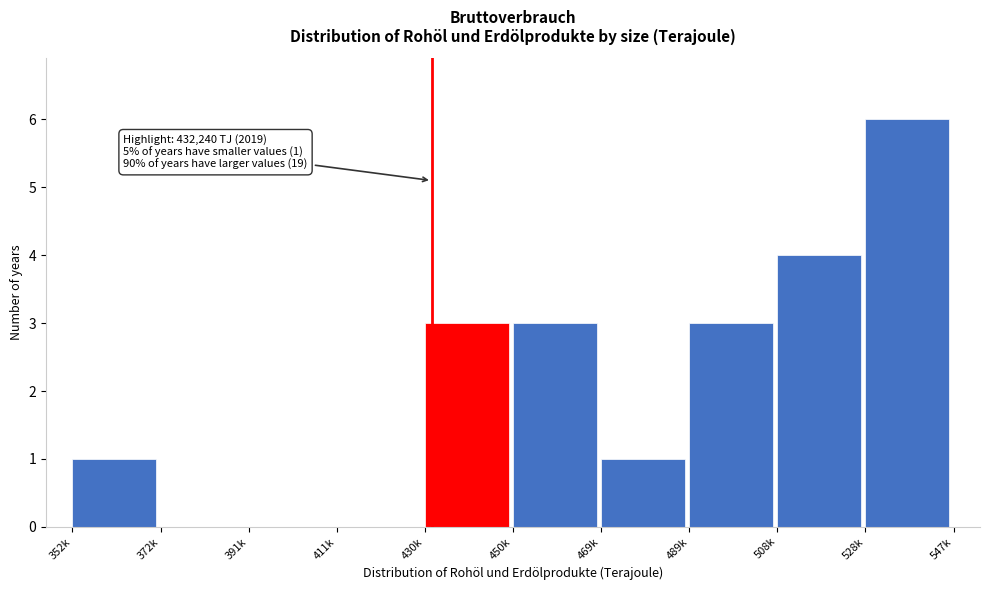

Reading right to left, list all the values displayed in this chart.

528k=6	508k=4	489k=3	469k=1	450k=3	430k=3	411k=0	391k=0	372k=0	352k=1